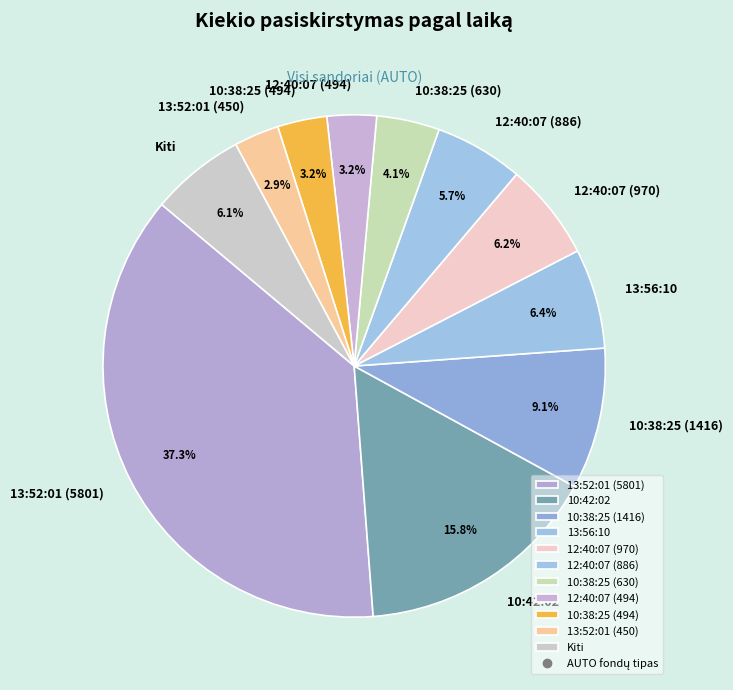

How many segments does this pie chart have?

11